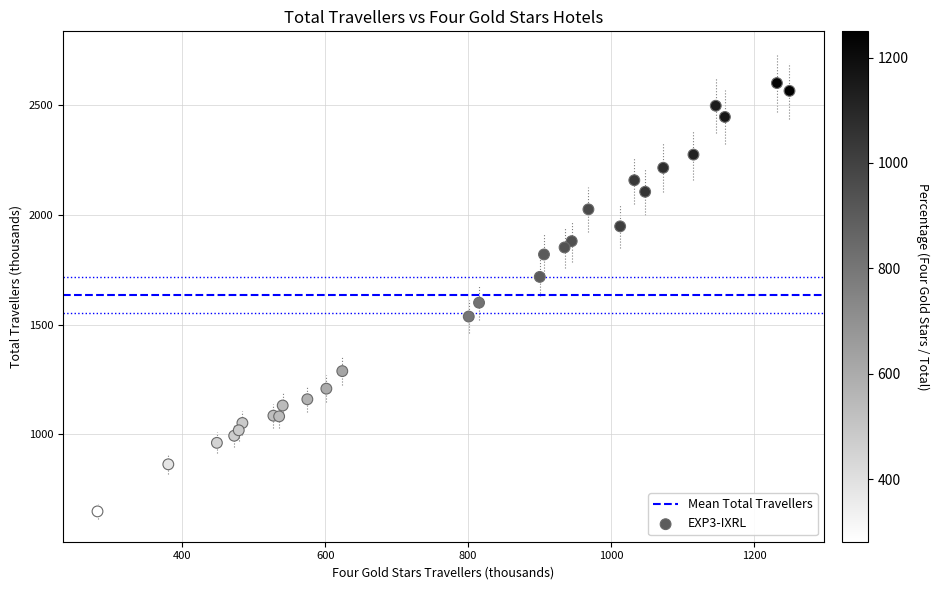

What Y value in the scatter plot is closest to 1624?

1599.9